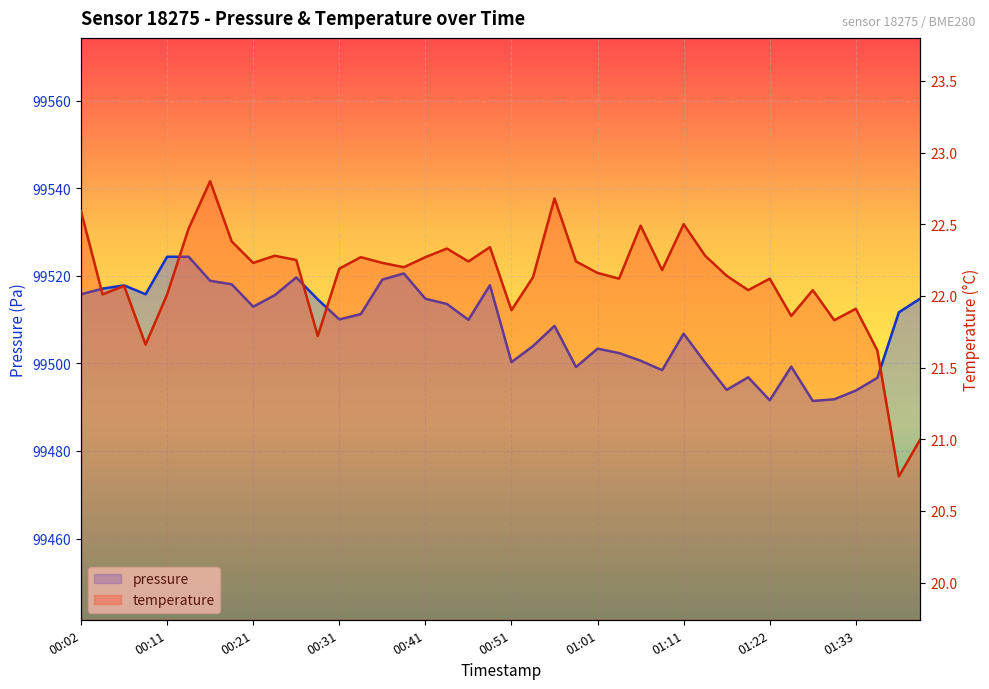

Does the chart display data point markers on the line(s)?

No